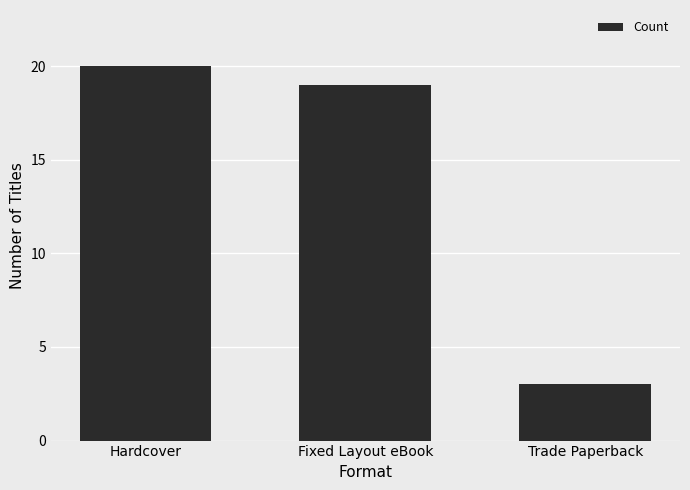

At which category does the chart reach its minimum across all series?

Trade Paperback